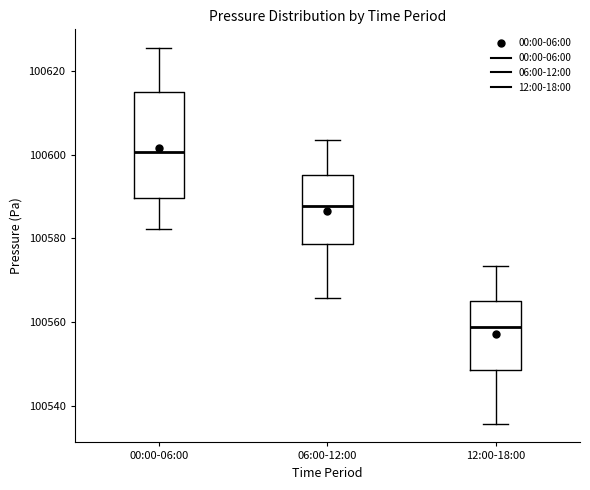

Which box has the highest median line?

00:00-06:00